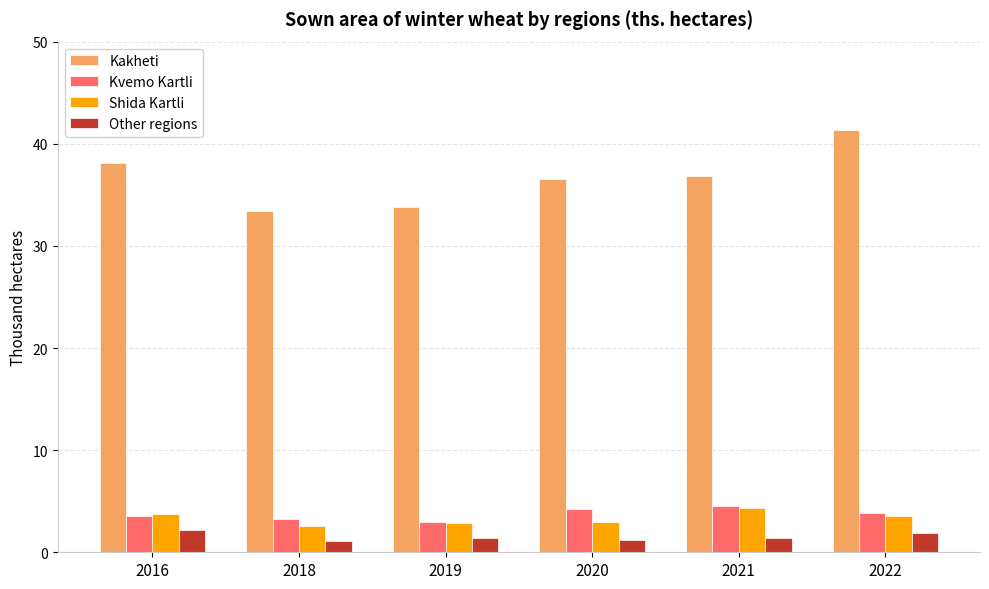

Which category has the highest value across all series?

2022